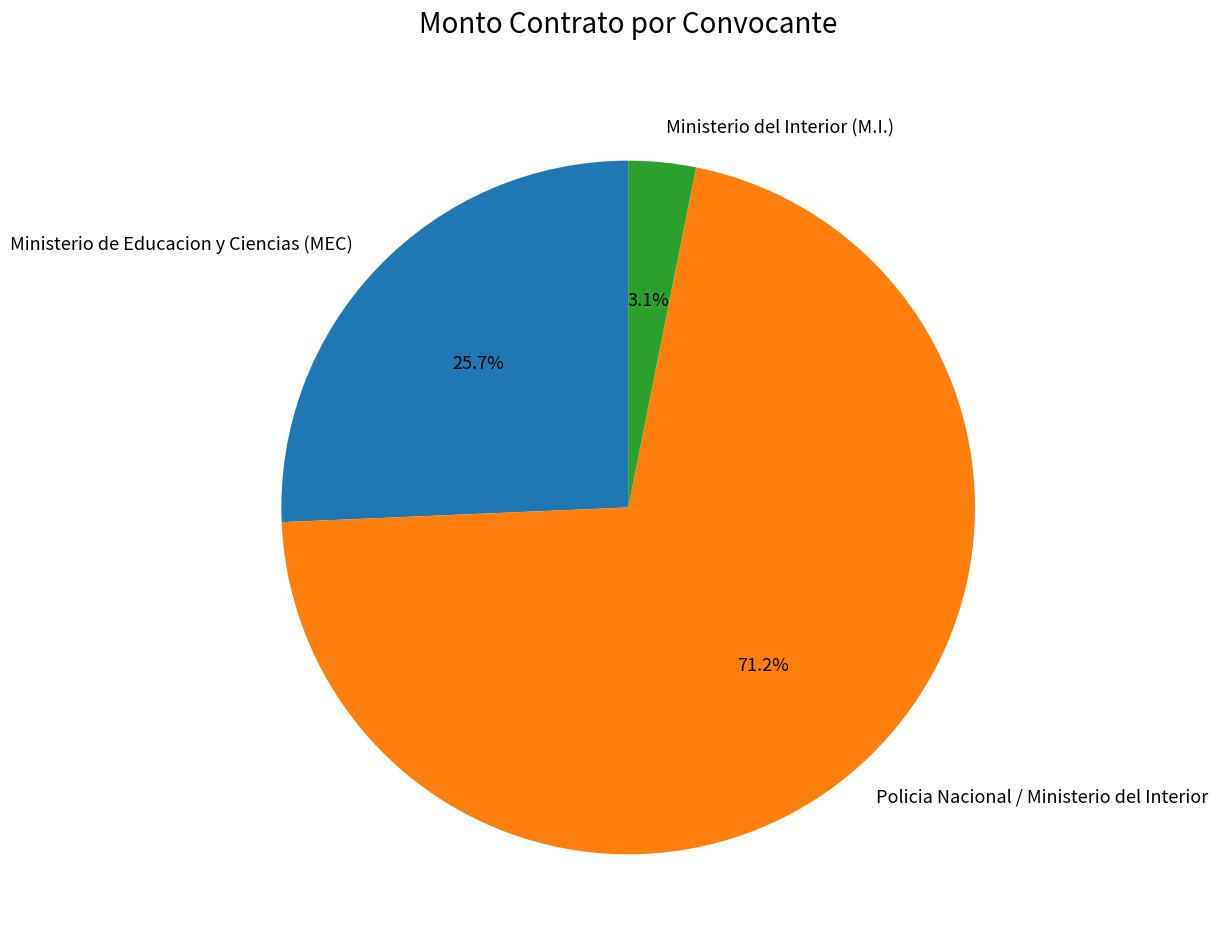

Count the number of slices in the pie.

3